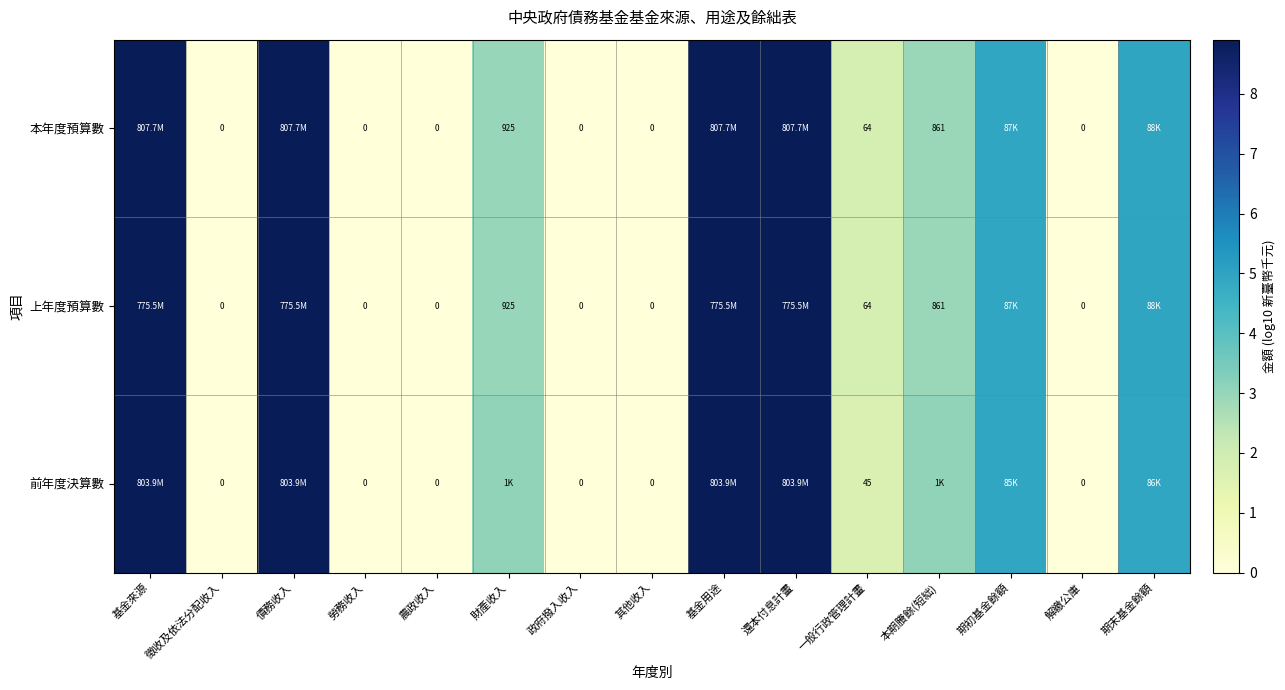

At 本期賸餘(短絀), list the series in order from smallest to largest.

本年度預算數, 上年度預算數, 前年度決算數